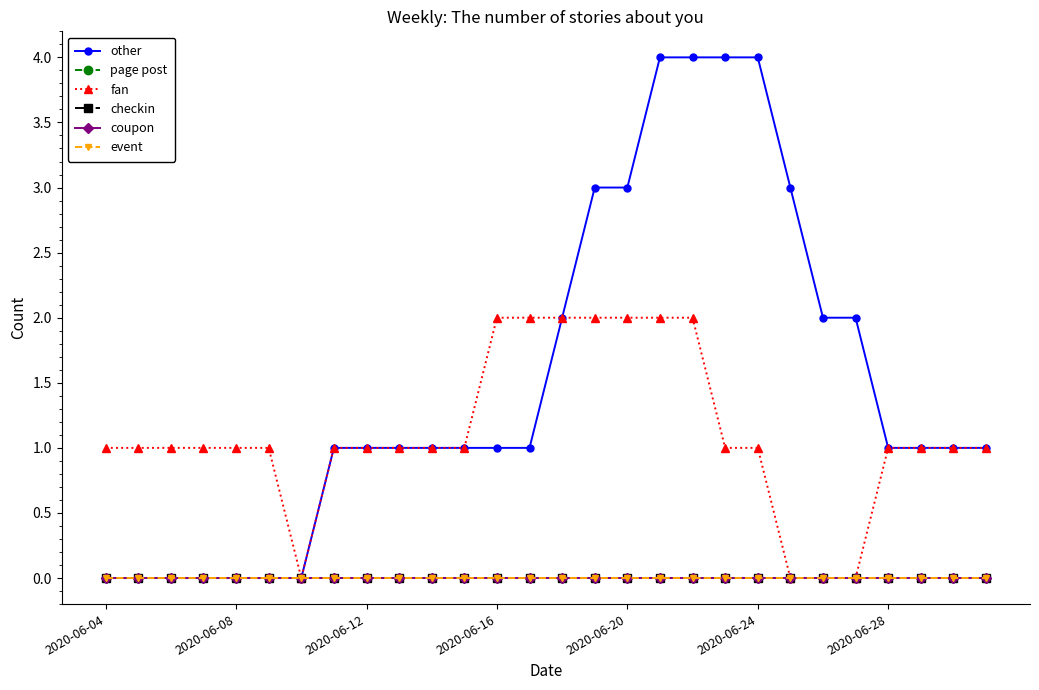

Does the chart have visible grid lines?

No